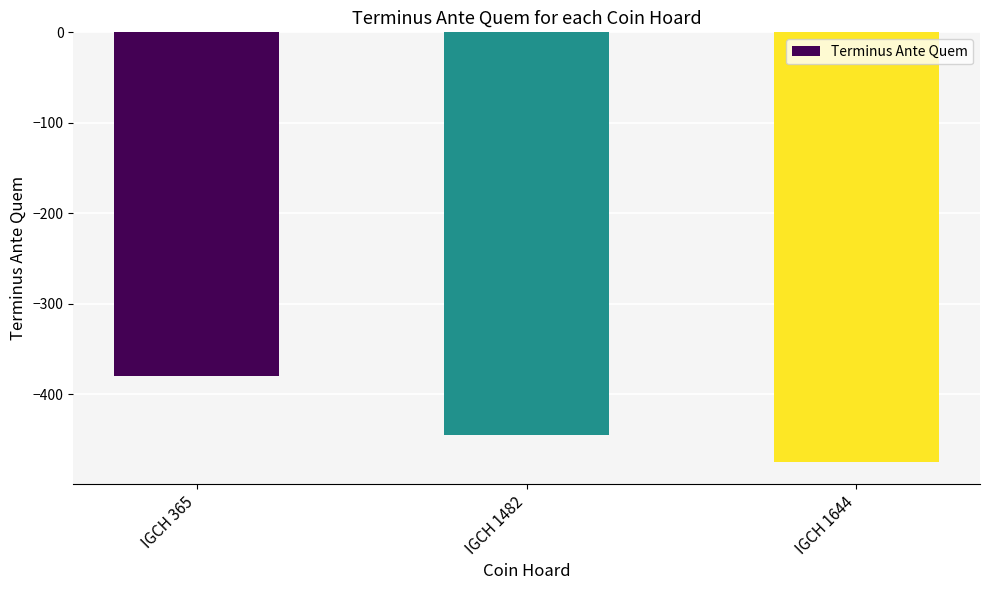

Reading right to left, list all the values displayed in this chart.

IGCH 1644=-475	IGCH 1482=-445	IGCH 365=-380